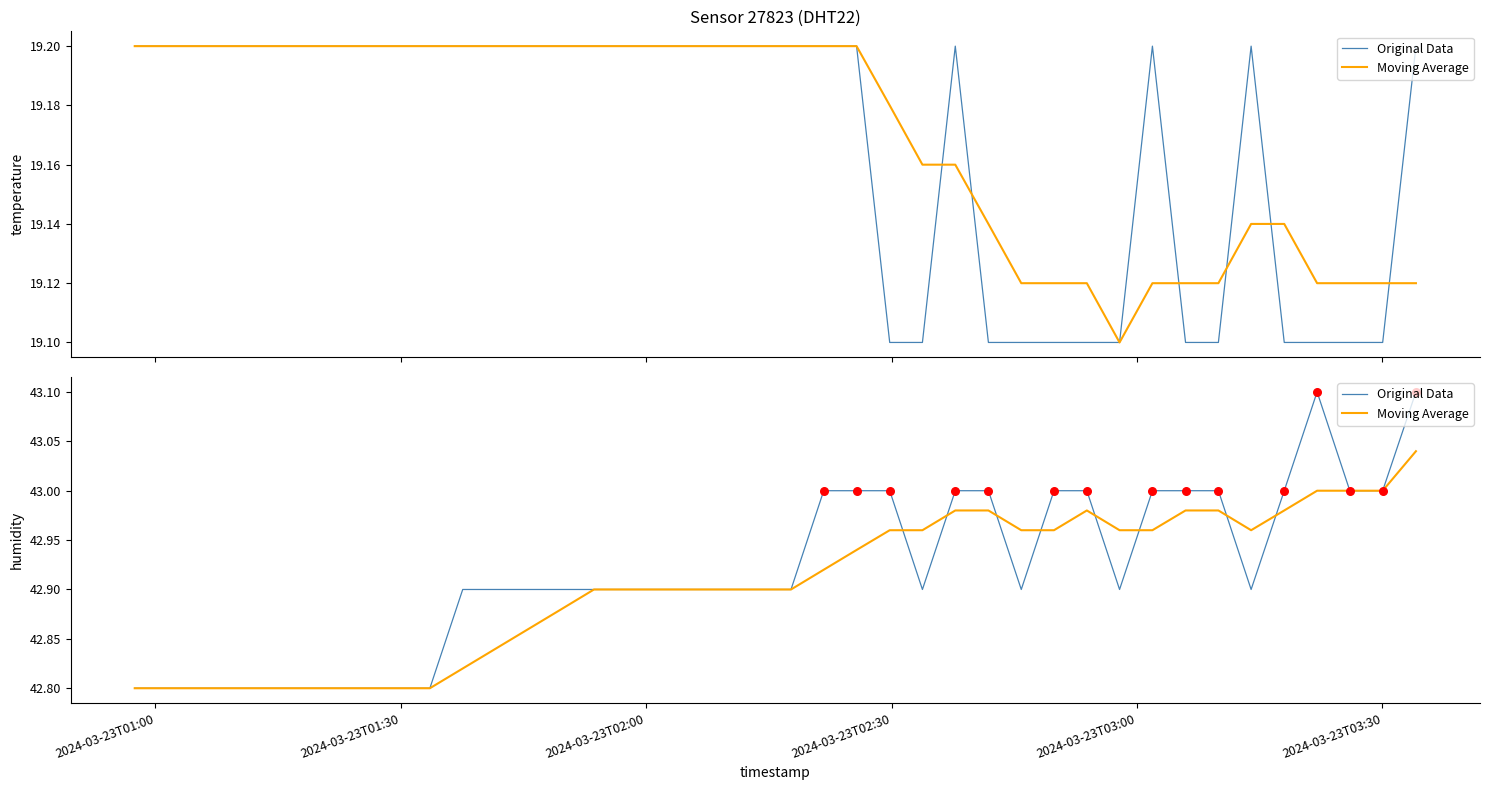

What are all the series names shown in the legend?

Original Data, Moving Average